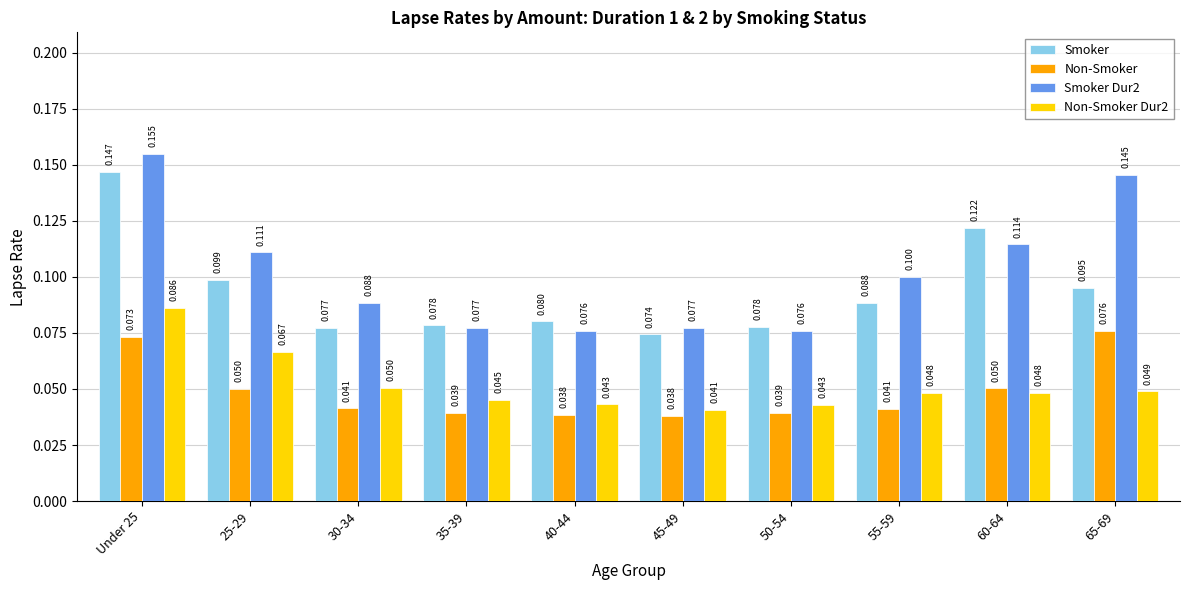

Rank the series at 40-44 from lowest to highest value.

Non-Smoker, Non-Smoker Dur2, Smoker Dur2, Smoker